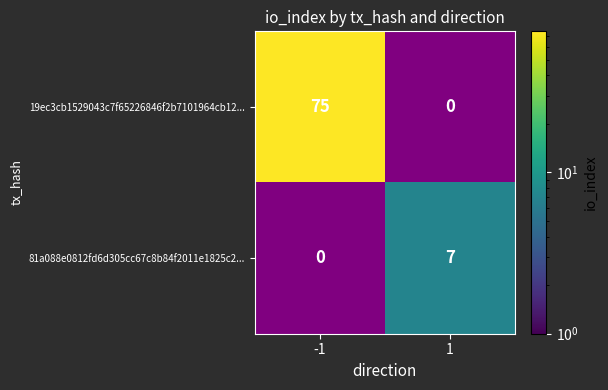

Count the number of data series in this chart.

2